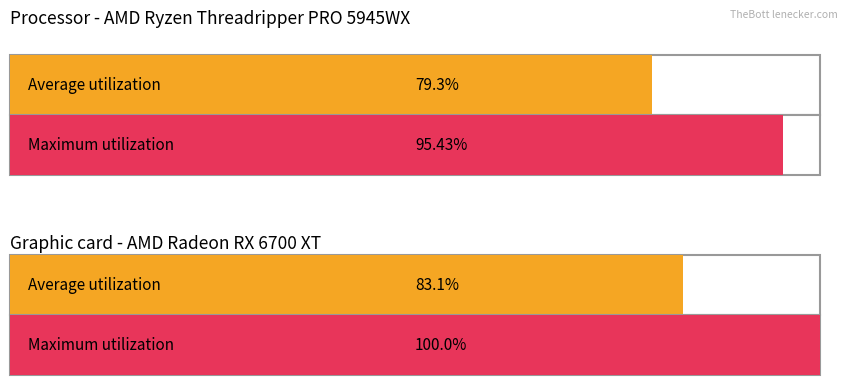

At how many categories does at least one series exceed 96?

1